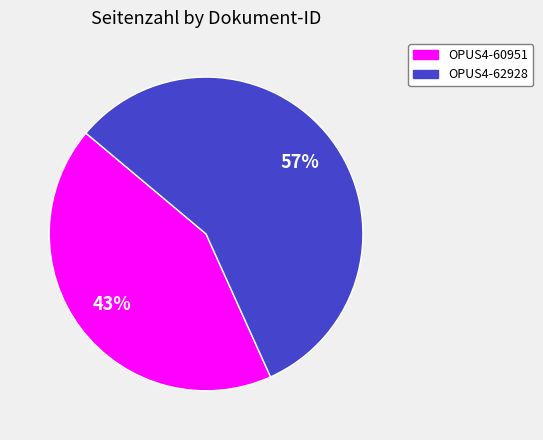

To the nearest percent, what is the average slice percentage?

50%